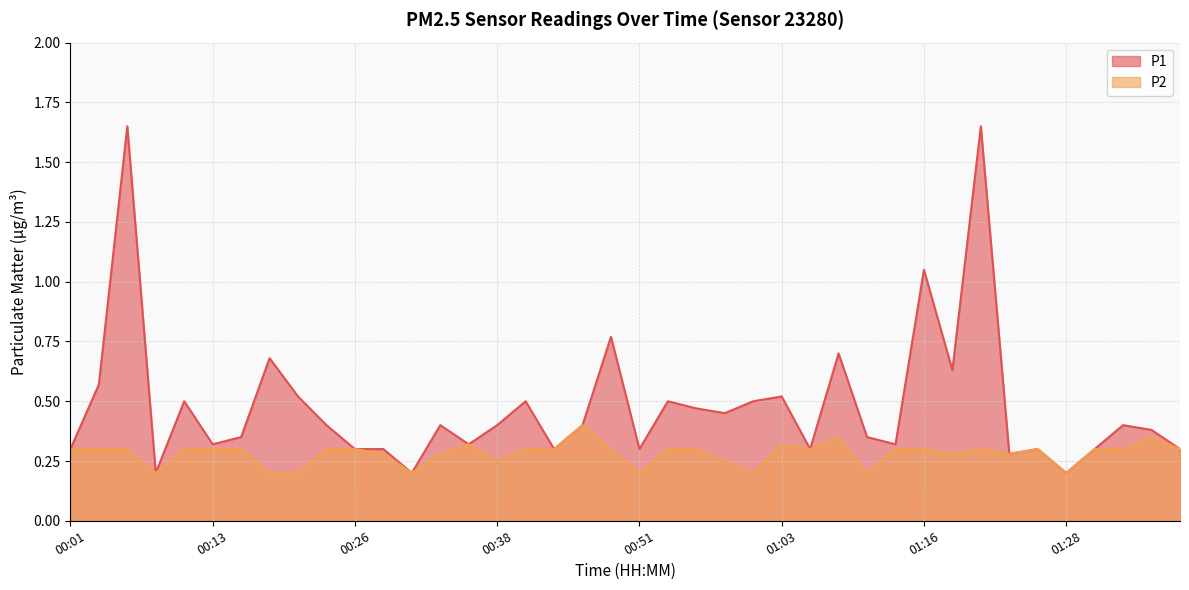

True or false: P2 has more than 2 interior local peaks.

True